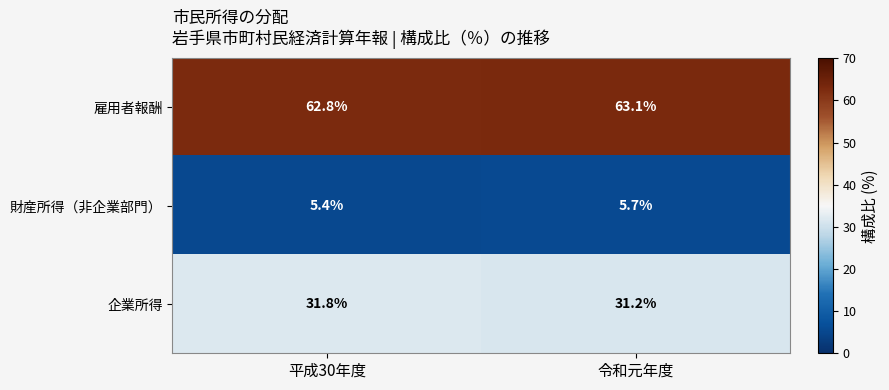

What is the minimum value for 雇用者報酬?

62.8